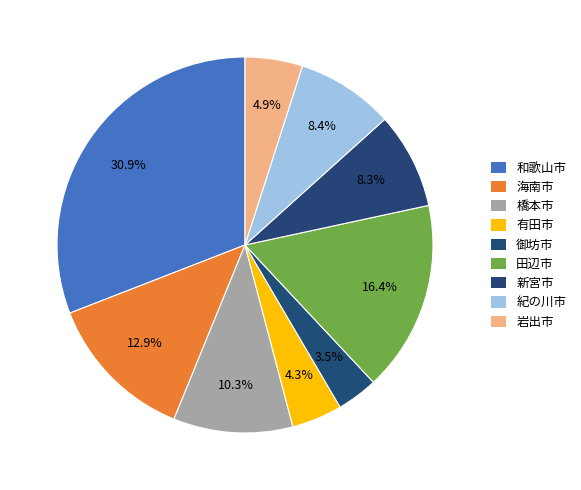

How many slices are in this pie chart?

9